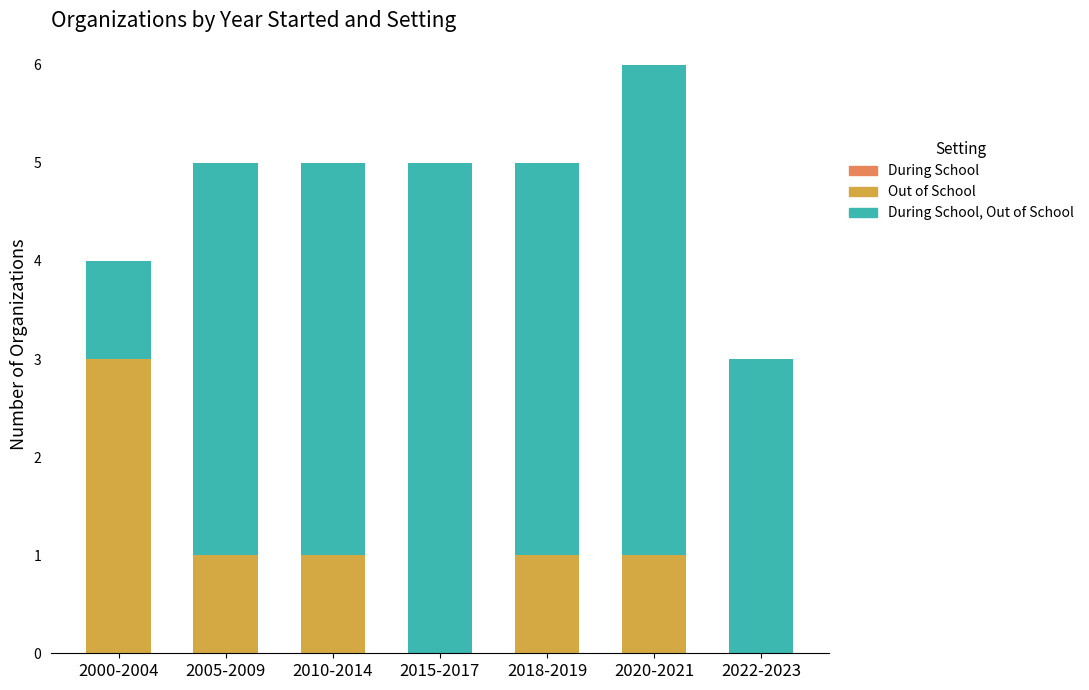

Reading left to right, transcribe the values for Out of School.

2000-2004=3	2005-2009=1	2010-2014=1	2015-2017=0	2018-2019=1	2020-2021=1	2022-2023=0